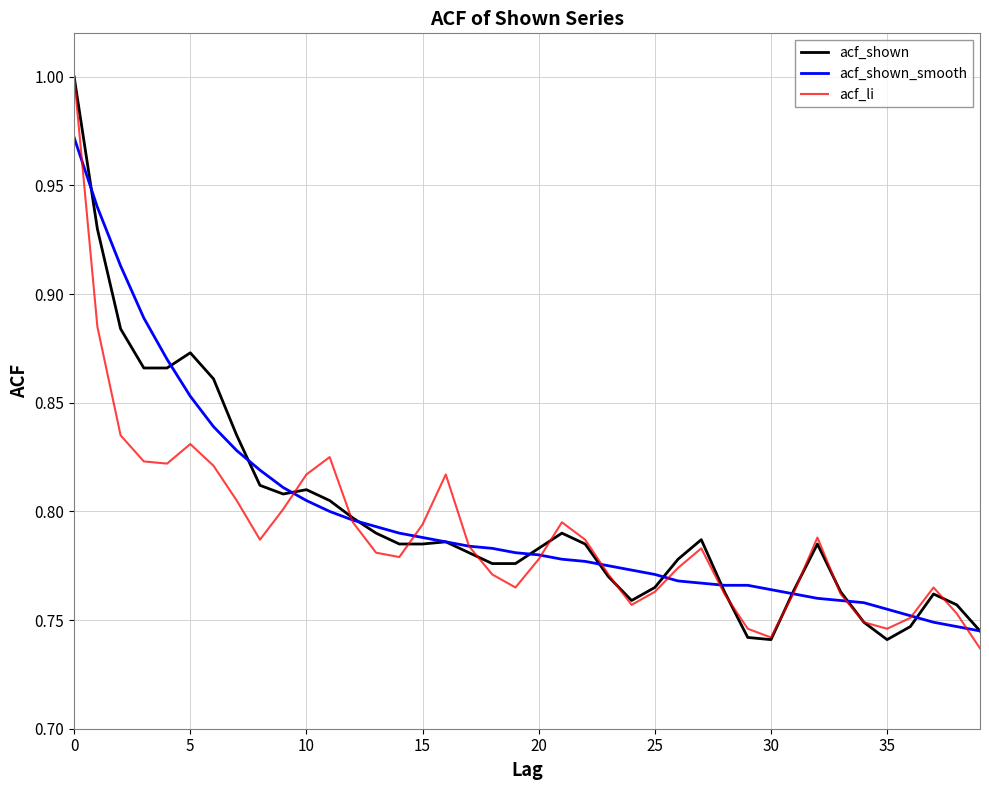

How many lines are shown in the chart?

3